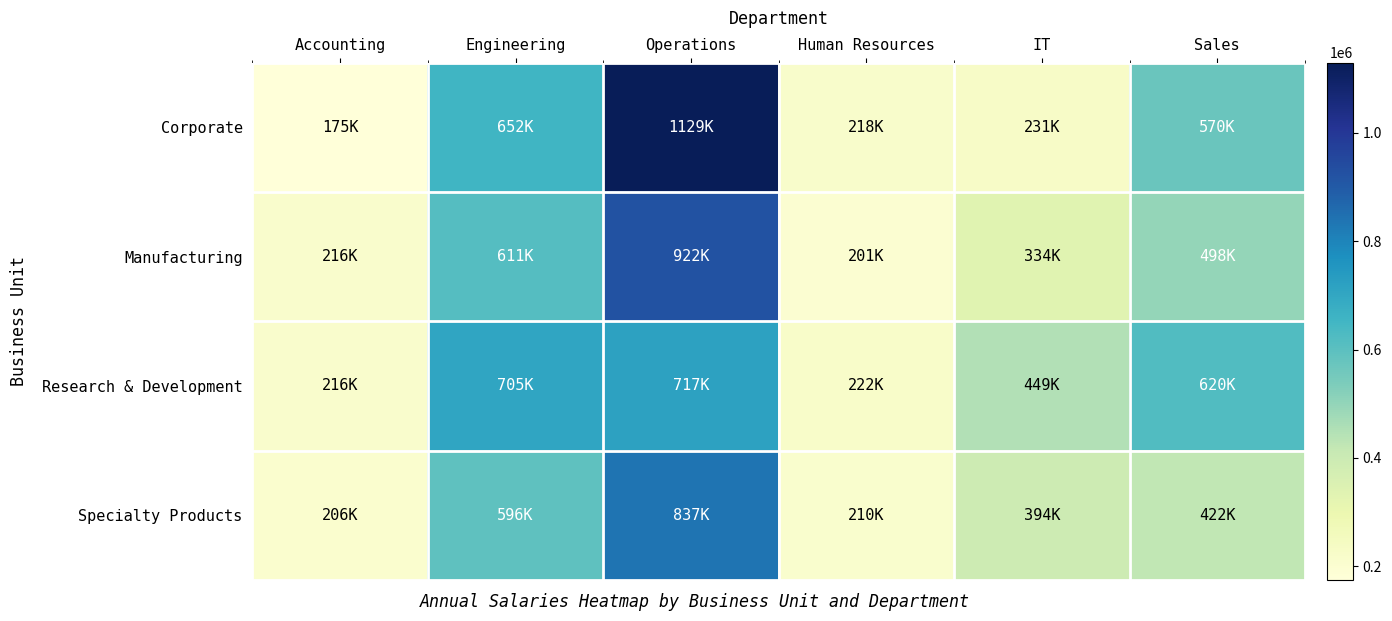

At which category is the sum across all series the highest?

Operations